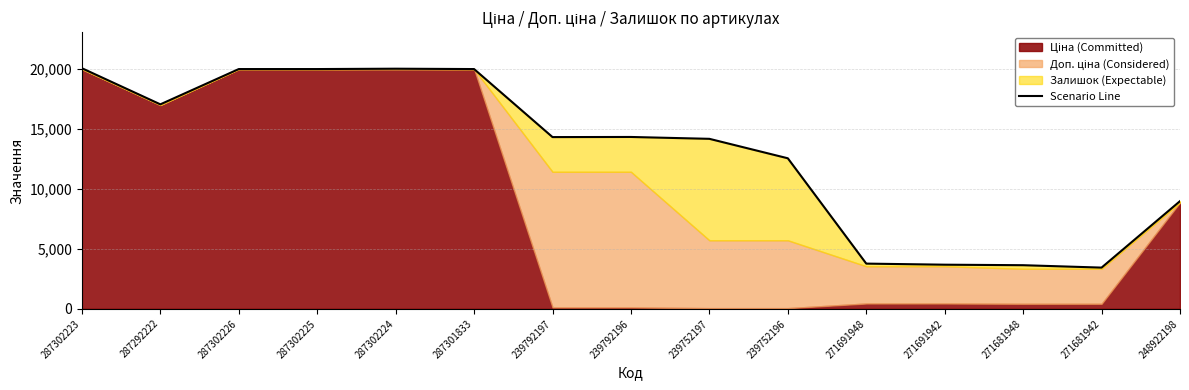

What is the average value?

13047.9